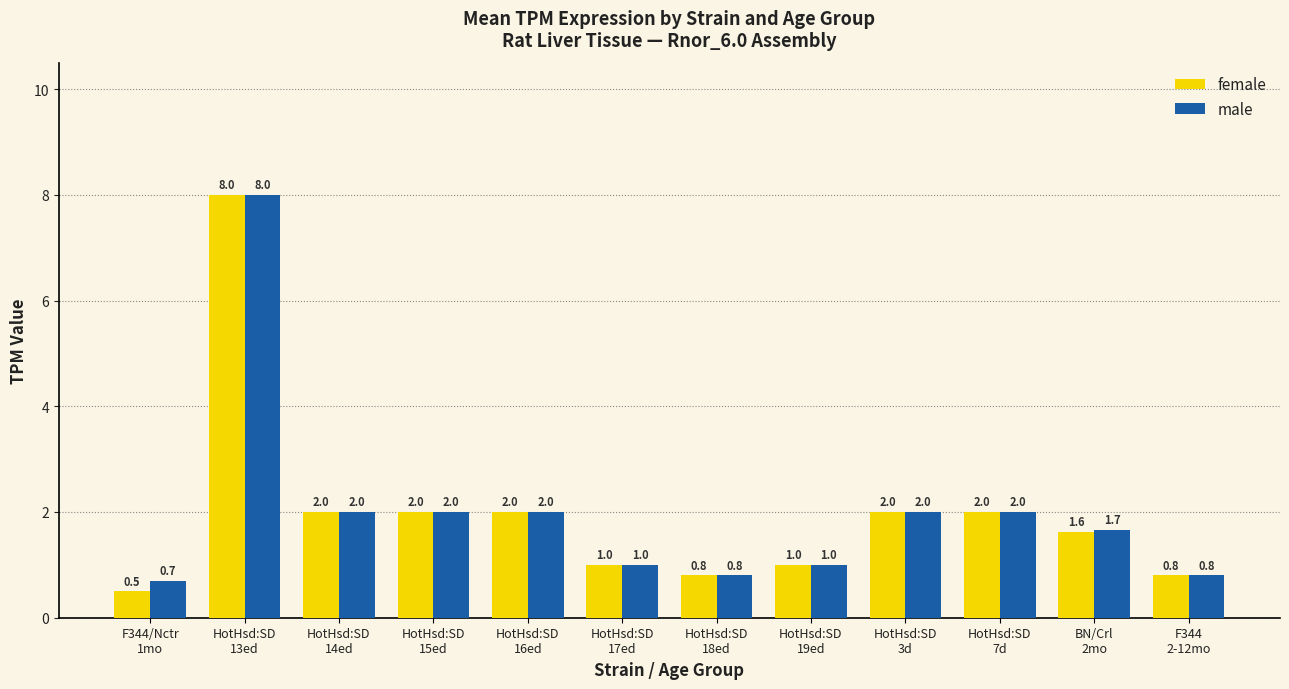

List the series in order of their overall mean, highest first.

male, female